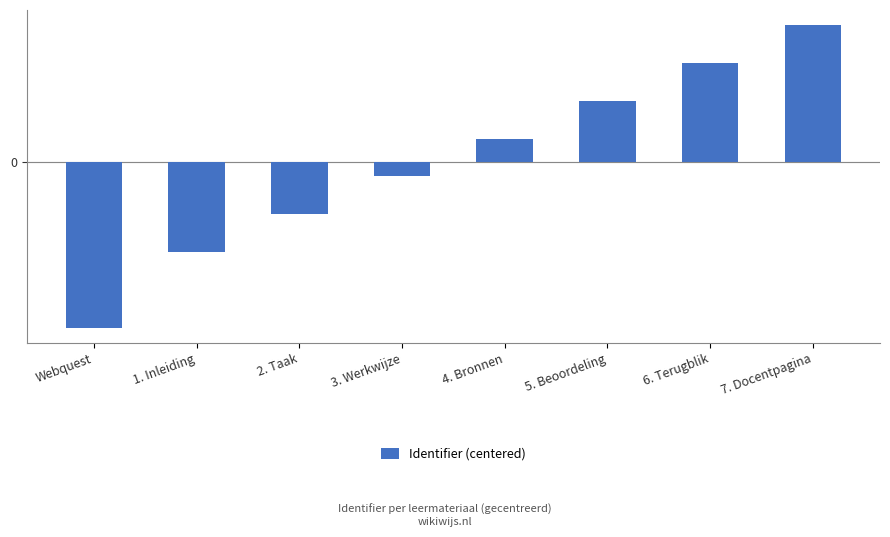

What is the change in value from 5. Beoordeling to 7. Docentpagina?

+2.0